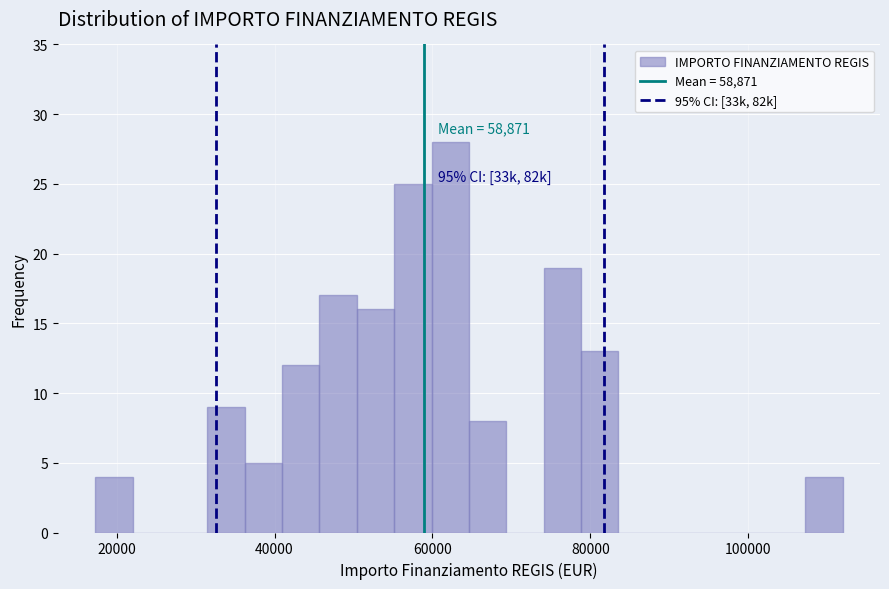

Read against the x-axis, roughly where is the centre of the tallest bar?

62000